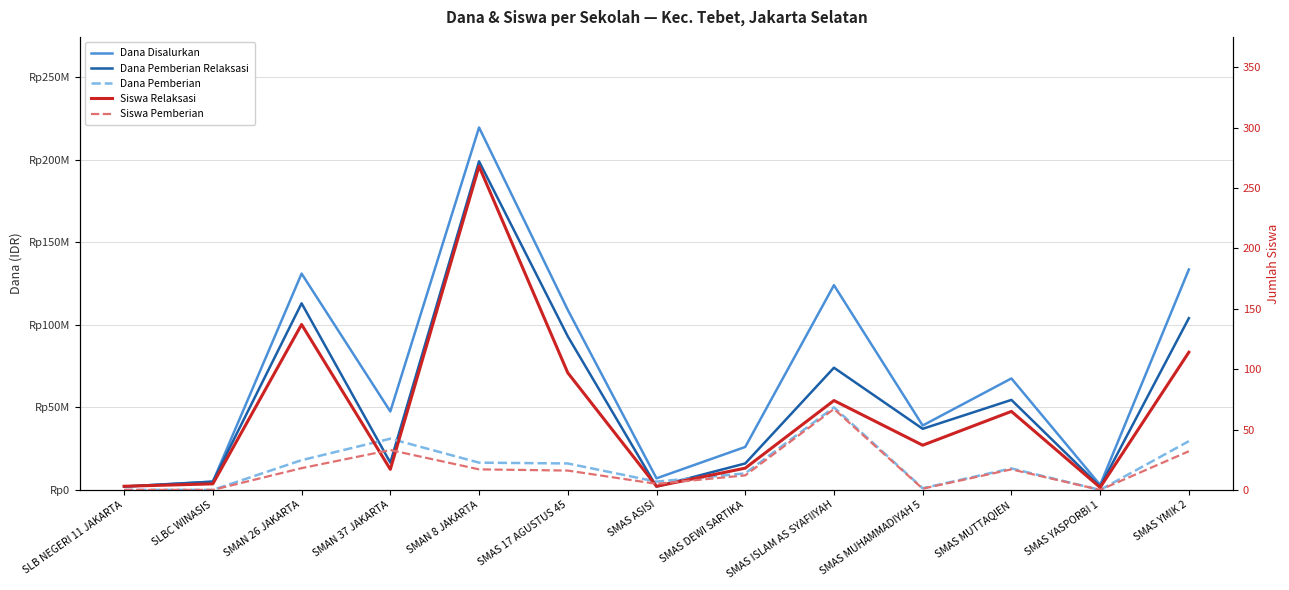

What value does the Siswa Pemberian series have at SMAN 8 JAKARTA?

17